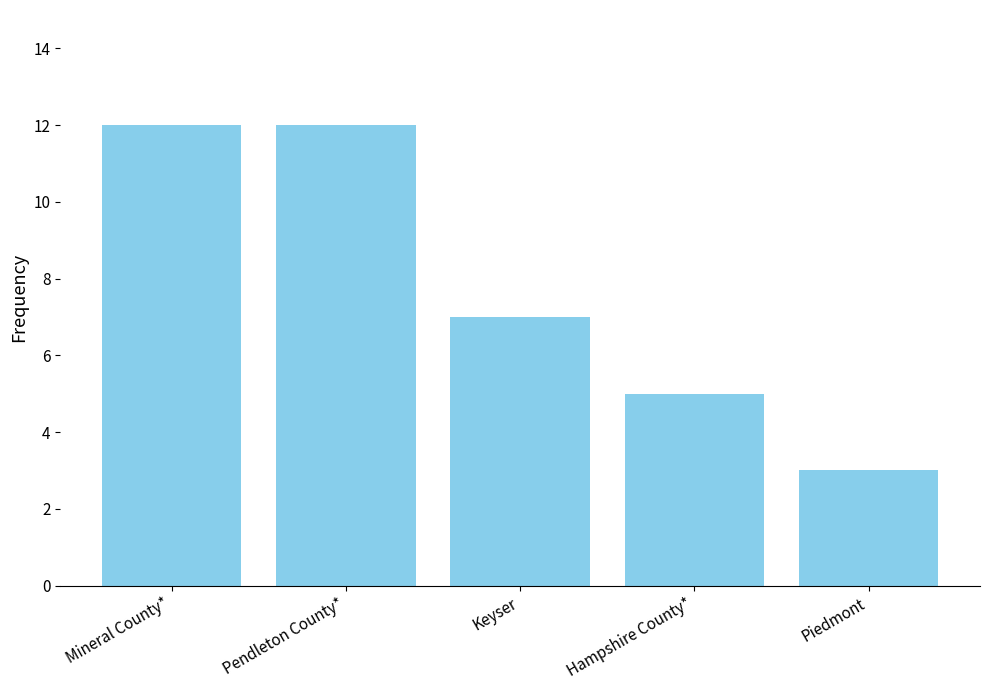

How many data points are less than 7?

2